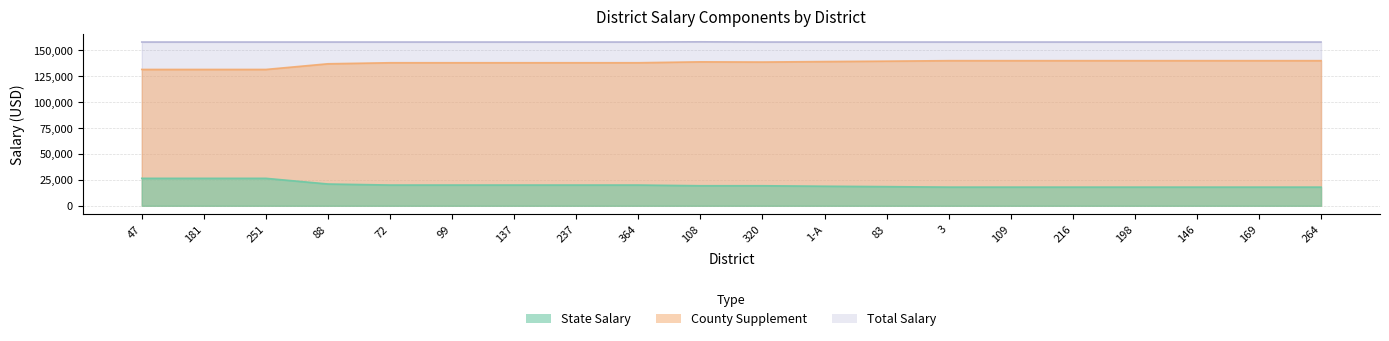

The value of State Salary at 216 is 8779.2. True or false?

False